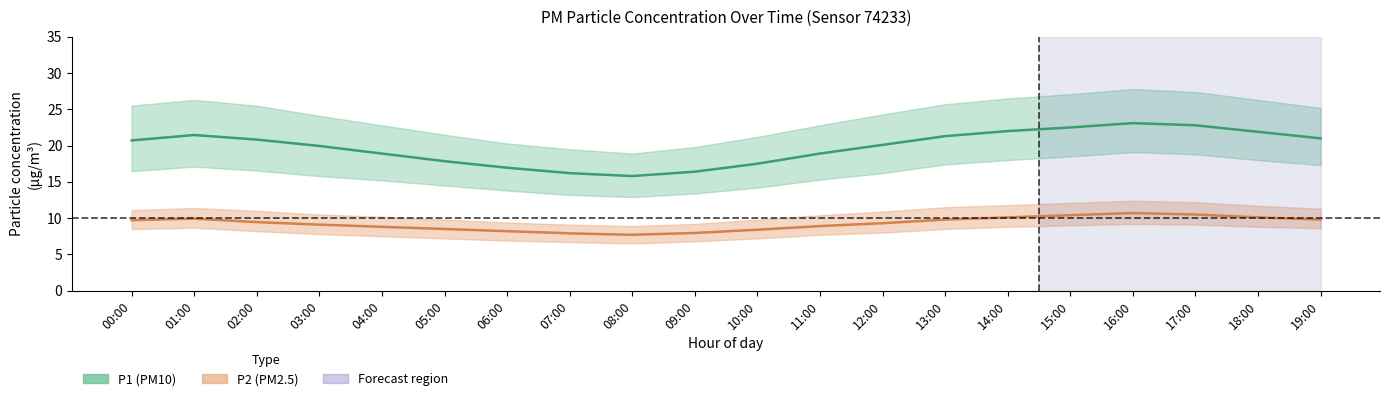

At which label does P2_mean reach its minimum?

08:00